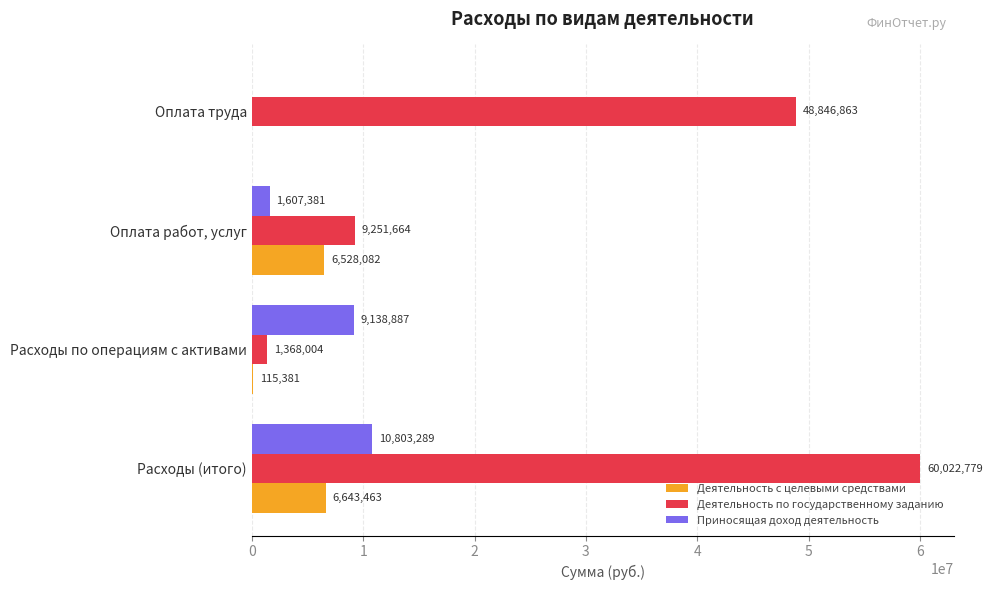

The value of Приносящая доход деятельность at Оплата работ, услуг is 1607380.7. True or false?

True